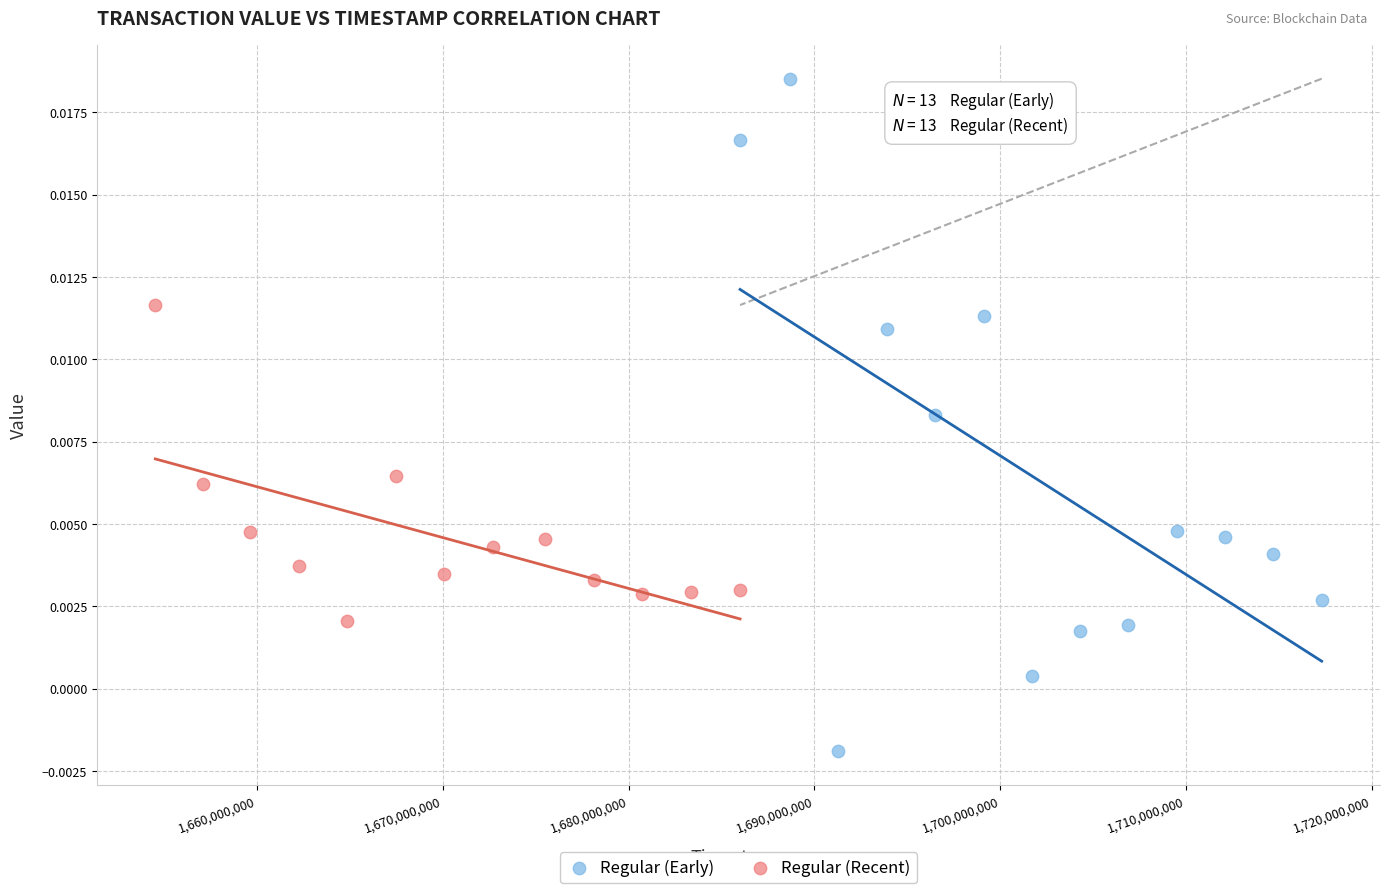

Which series has the widest spread of Y values?

Regular (Early)